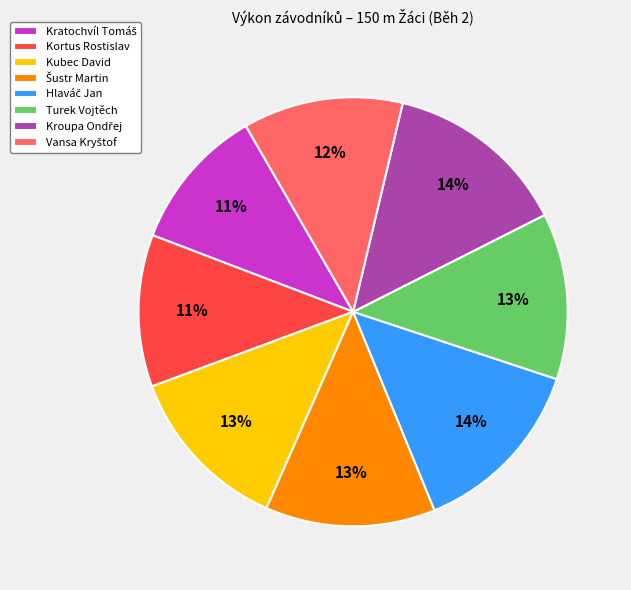

How many segments does this pie chart have?

8